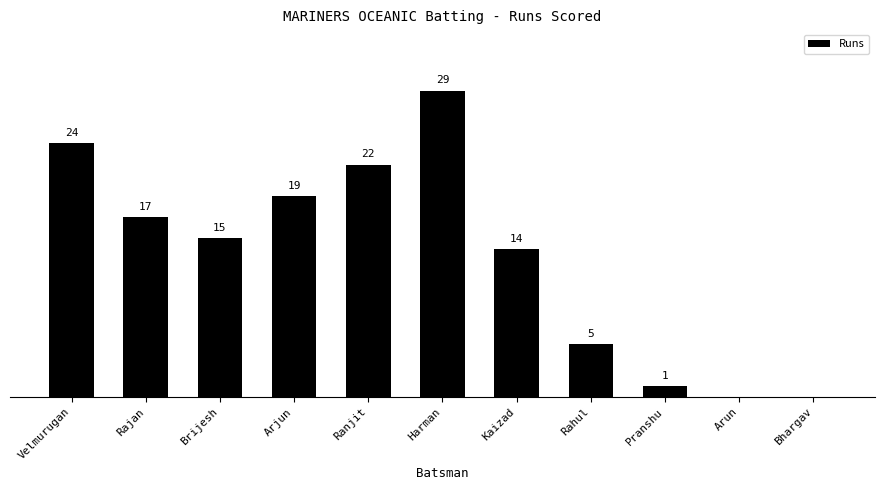

Which label corresponds to the largest value in the chart?

Harman